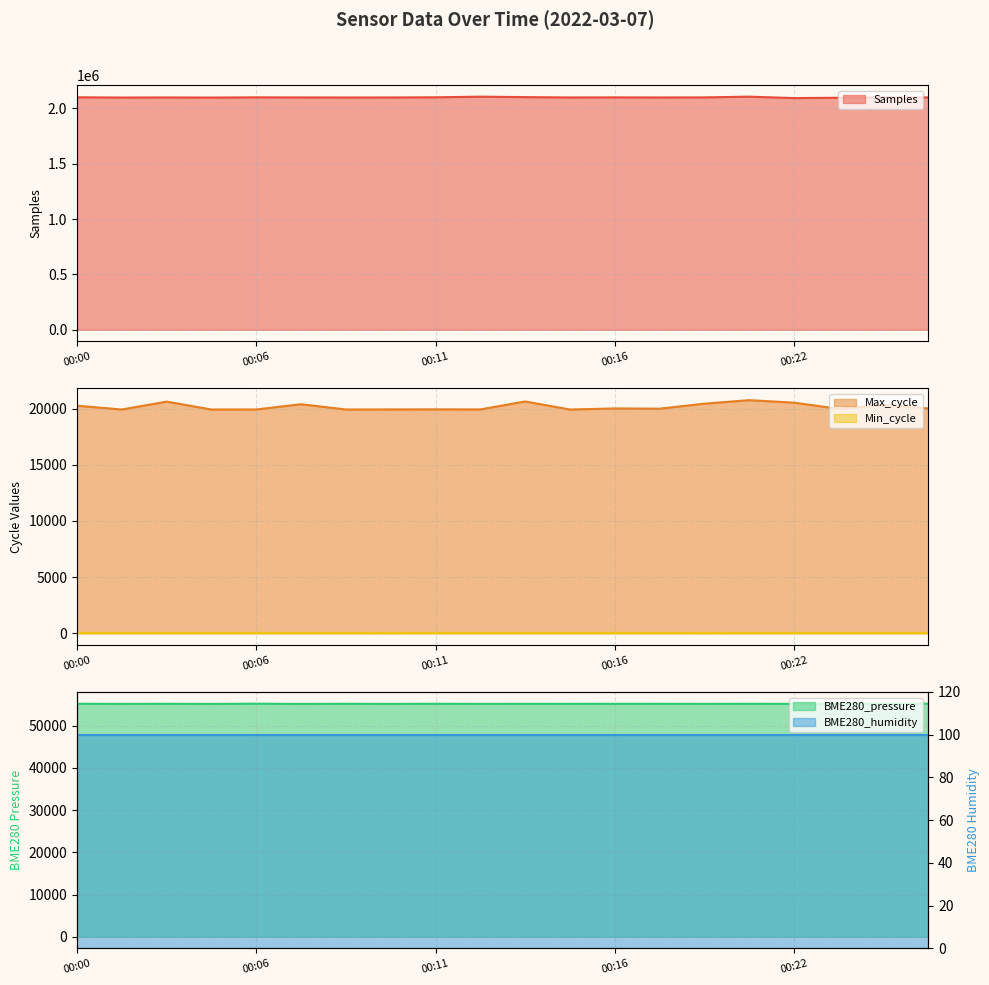

Which has a higher value, 00:16 or 00:06?

00:06